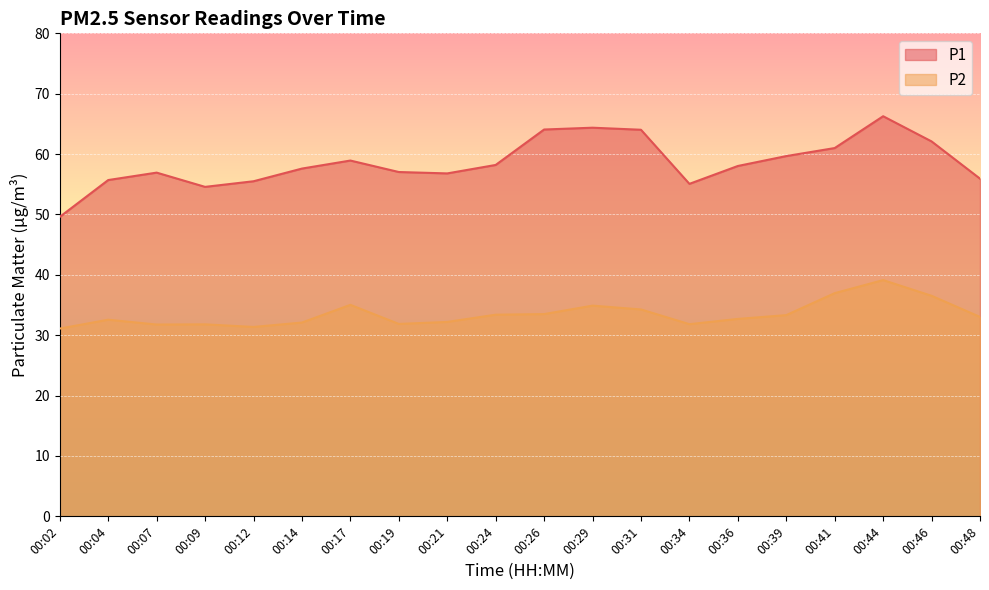

True or false: P2 and P1 cross at least once.

False